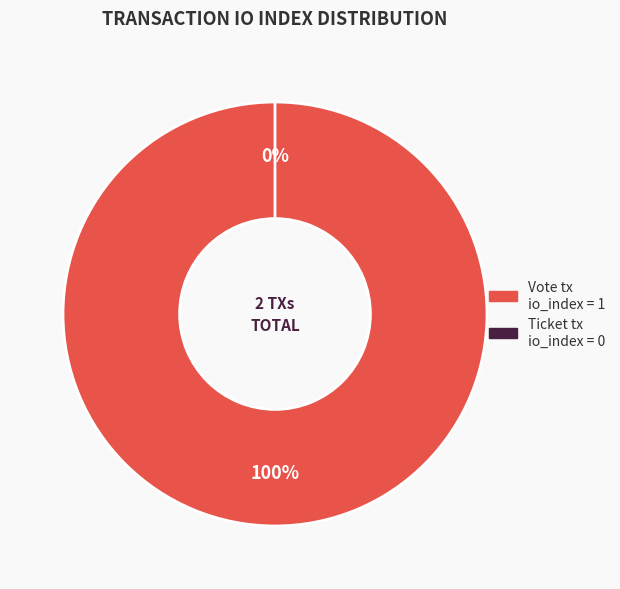

Is it true that Ticket (io_index=0) is 0% of the pie?

True